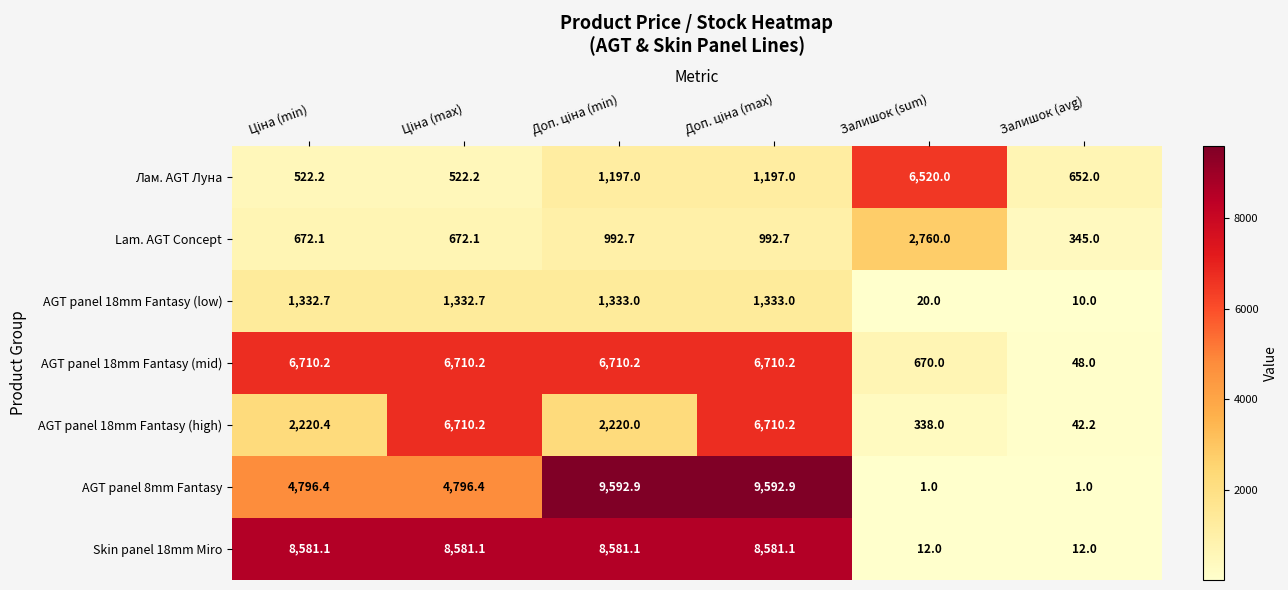

Which series has the largest total across all categories?

Skin panel 18mm Miro